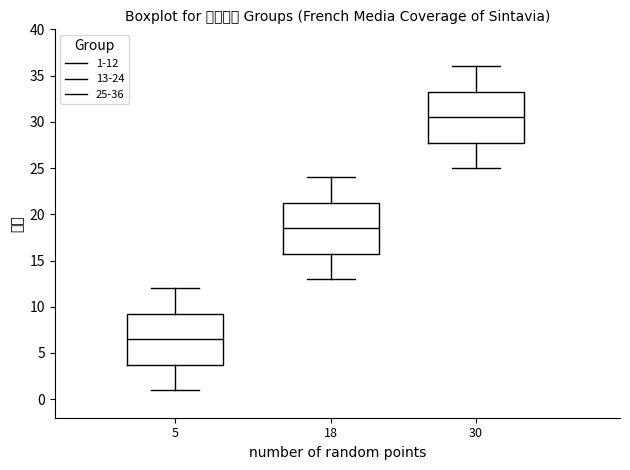

Where does the upper whisker of the box at x = 5 end on the y-axis? The values are not printed on the chart, so give them approximately, as read against the axis.

12.0